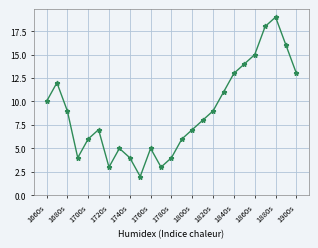

Reading left to right, extract all data points from this chart.

10	12	9	4	6	7	3	5	4	2	5	3	4	6	7	8	9	11	13	14	15	18	19	16	13